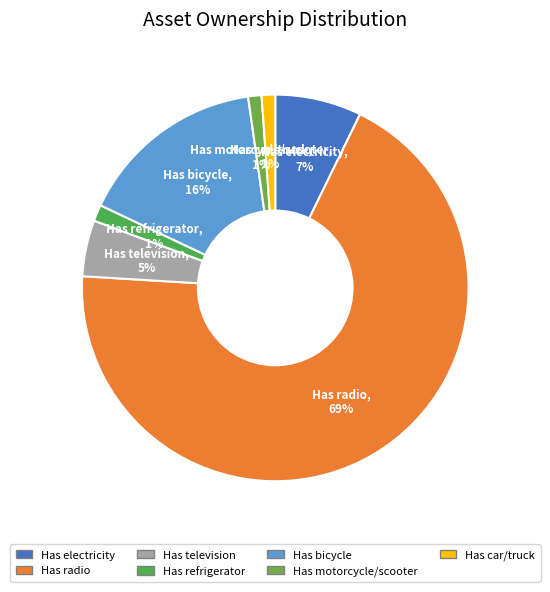

How many segments does this pie chart have?

7